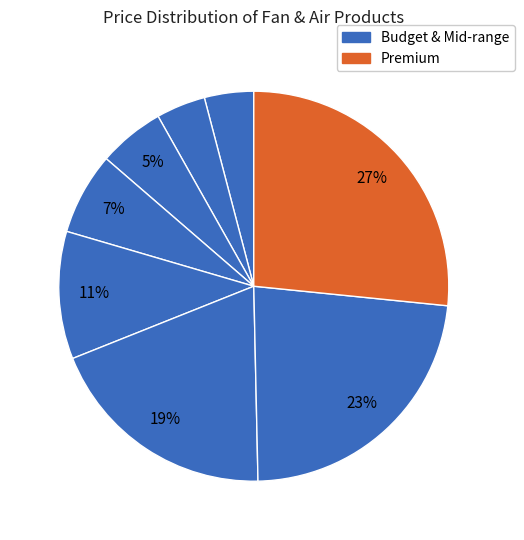

To the nearest percent, what is the difference between the largest and smallest slice percentages?

23%